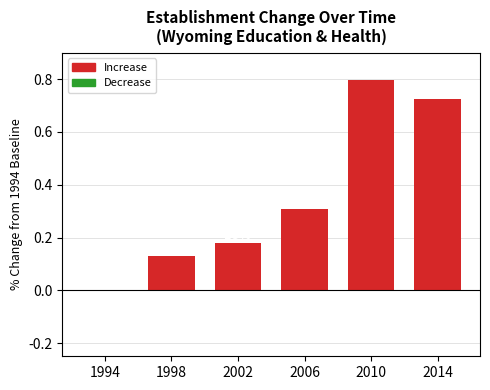

How many values are above zero?

5